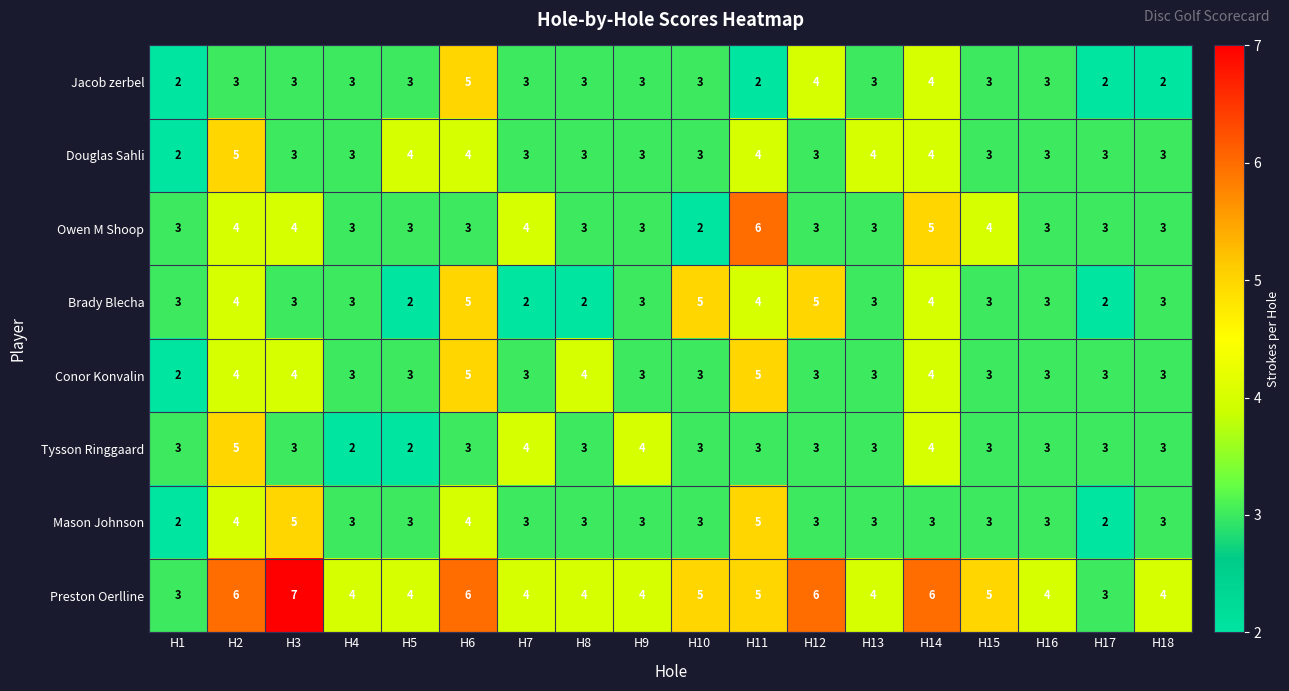

What is the spread (max minus min) of values at H3?

4